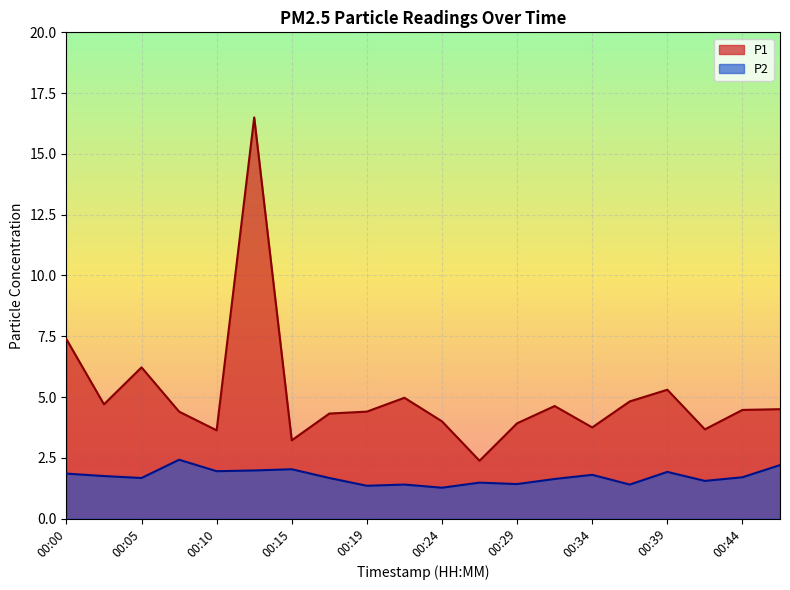

List the labels in order of P2 value, smallest first.

00:24, 00:19, 00:22, 00:37, 00:29, 00:27, 00:41, 00:32, 00:05, 00:17, 00:44, 00:02, 00:34, 00:00, 00:39, 00:10, 00:12, 00:15, 00:46, 00:07